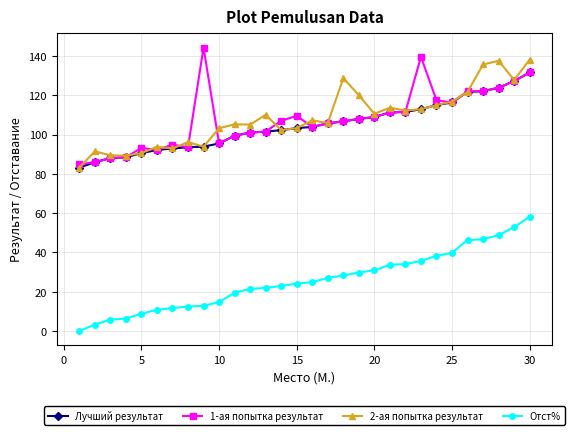

True or false: Отст% and Лучший результат intersect in this chart.

False